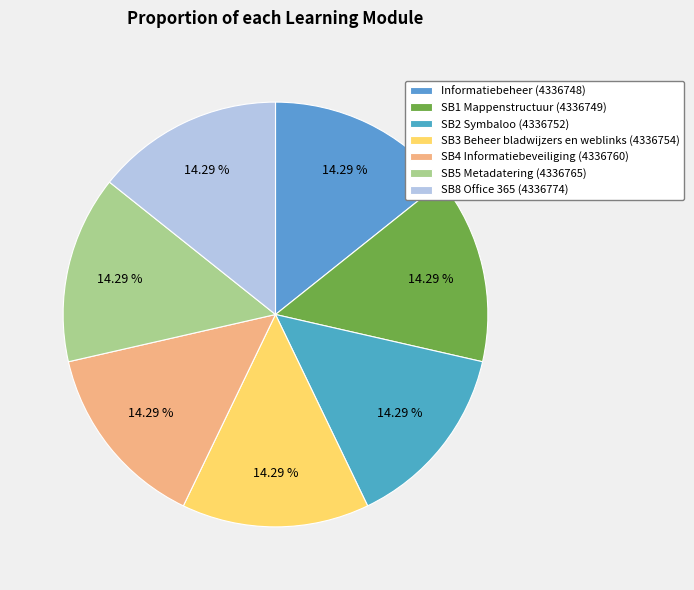

Which has a higher value, SB1 Mappenstructuur or SB3 Beheer bladwijzers en weblinks?

SB3 Beheer bladwijzers en weblinks